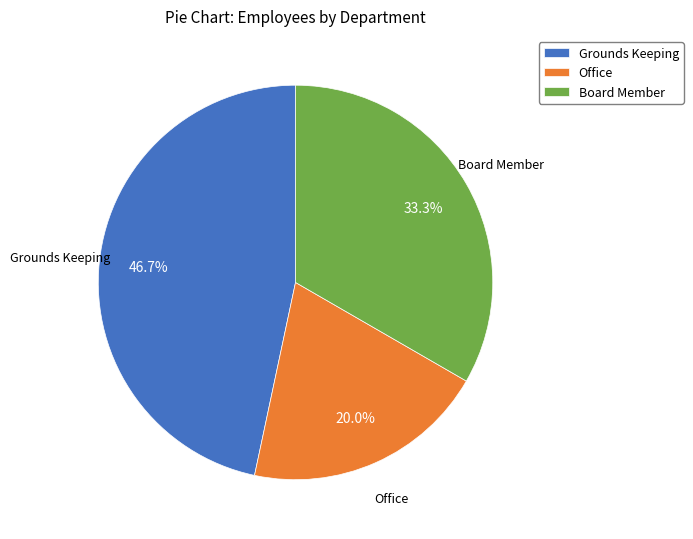

How many slices are in this pie chart?

3